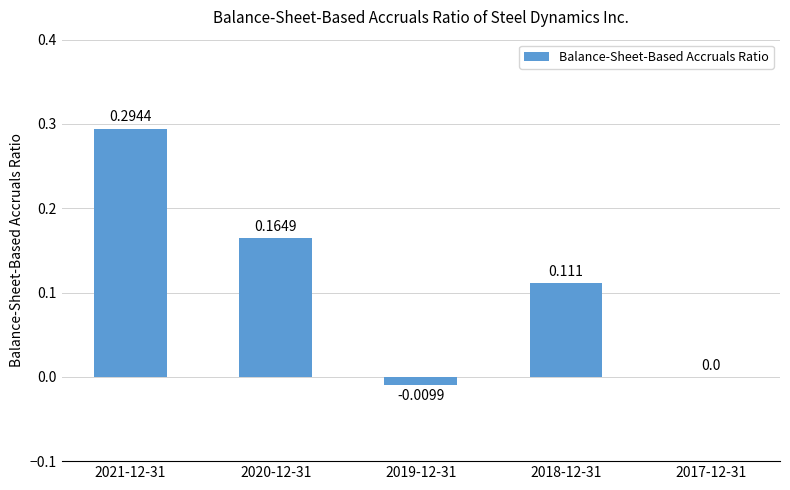

Which category has the lowest value across all series?

2019-12-31